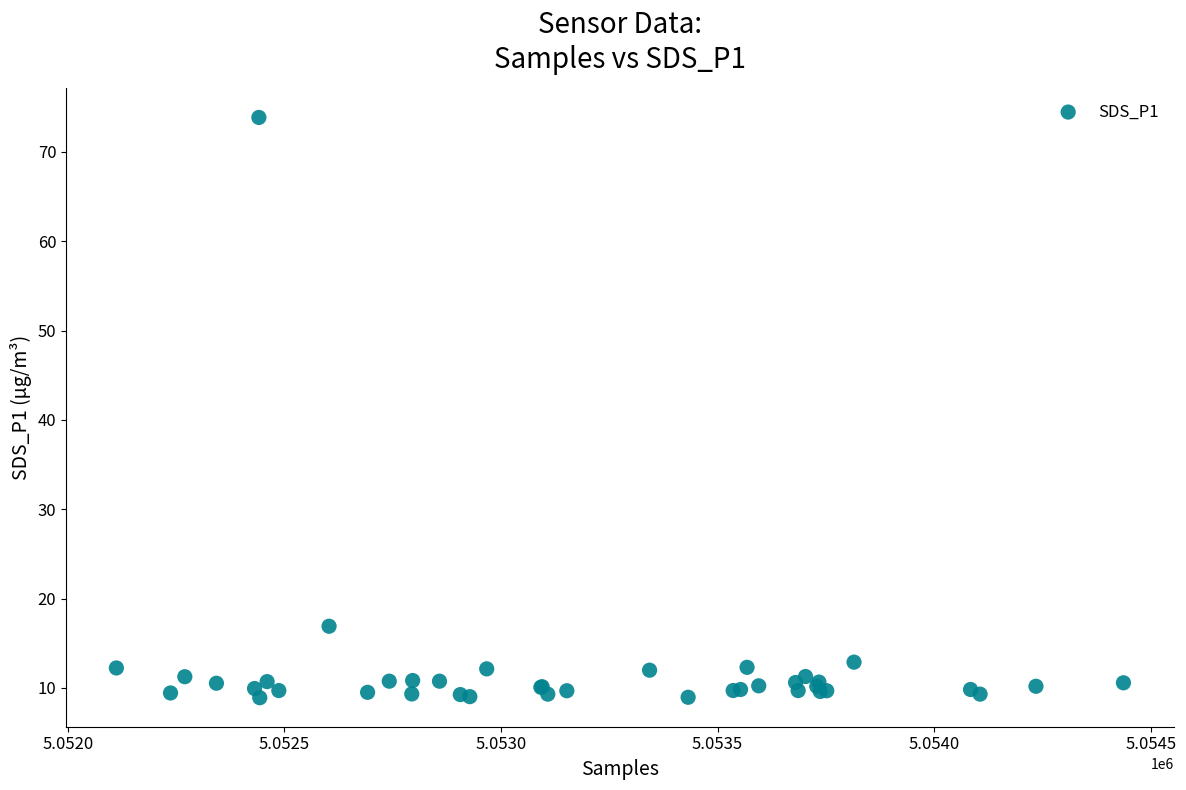

What Y value in the scatter plot is closest to 41?

16.9